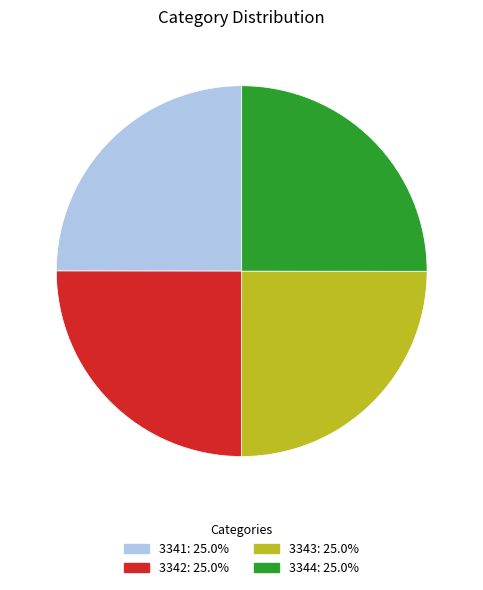

Is it true that 3343 is 25% of the pie?

True